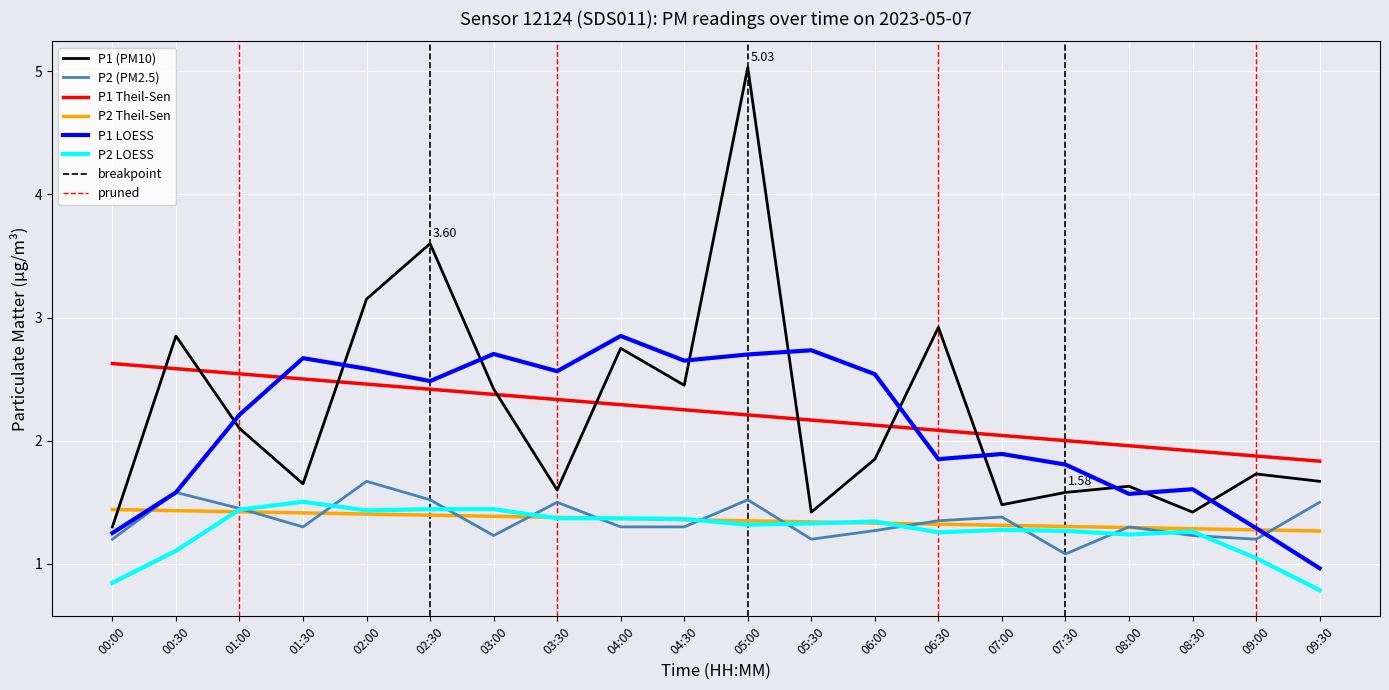

True or false: P1 Theil-Sen and P2 (PM2.5) intersect in this chart.

False